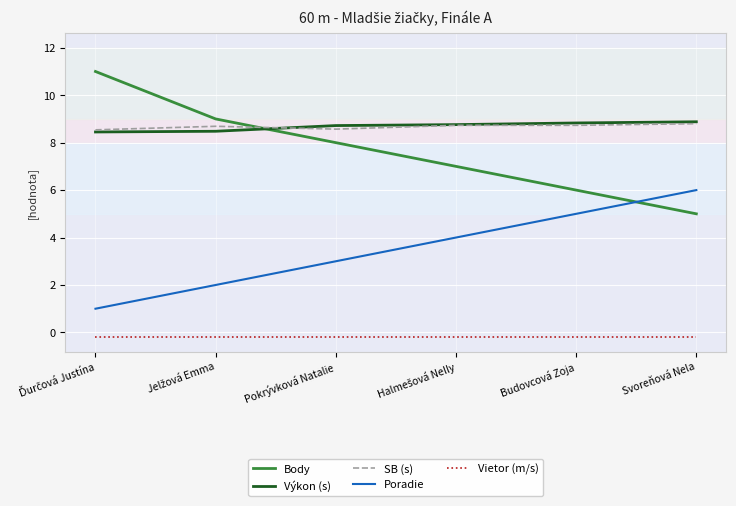

What is the difference between the maximum and second lowest values in the Výkon (s) series?

0.4